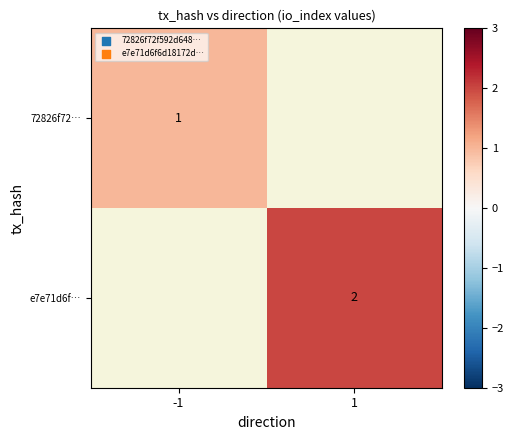

The value of 72826f72… at -1 is 0.7. True or false?

False